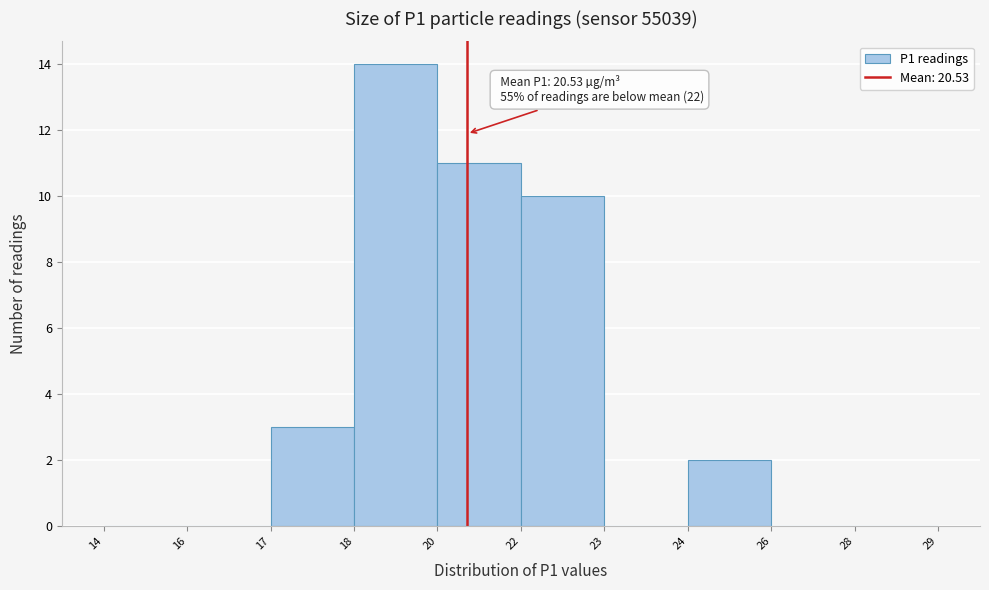

Reading left to right, extract all data points from this chart.

14=0	16=0	17=3	18=14	20=11	22=10	23=0	24=2	26=0	28=0